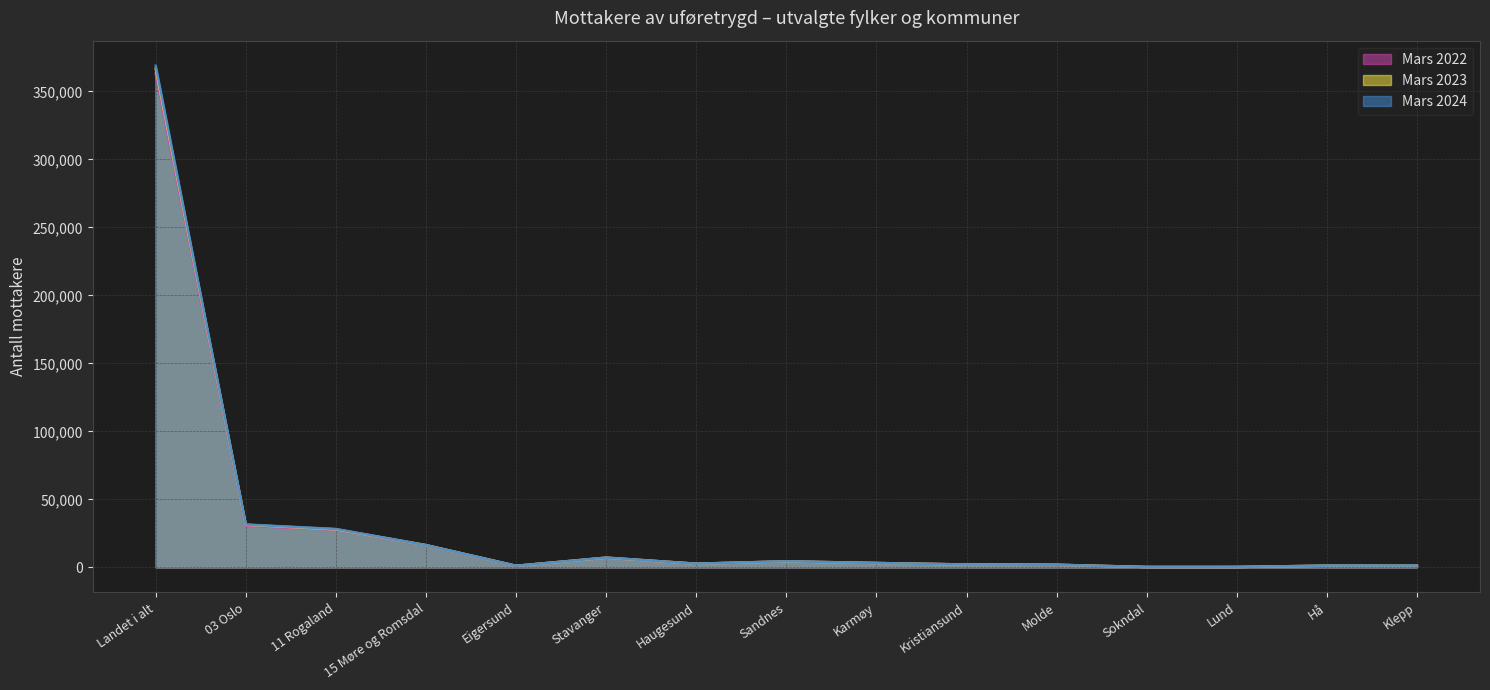

True or false: Mars 2024 has a value of 266 at Sokndal.

True